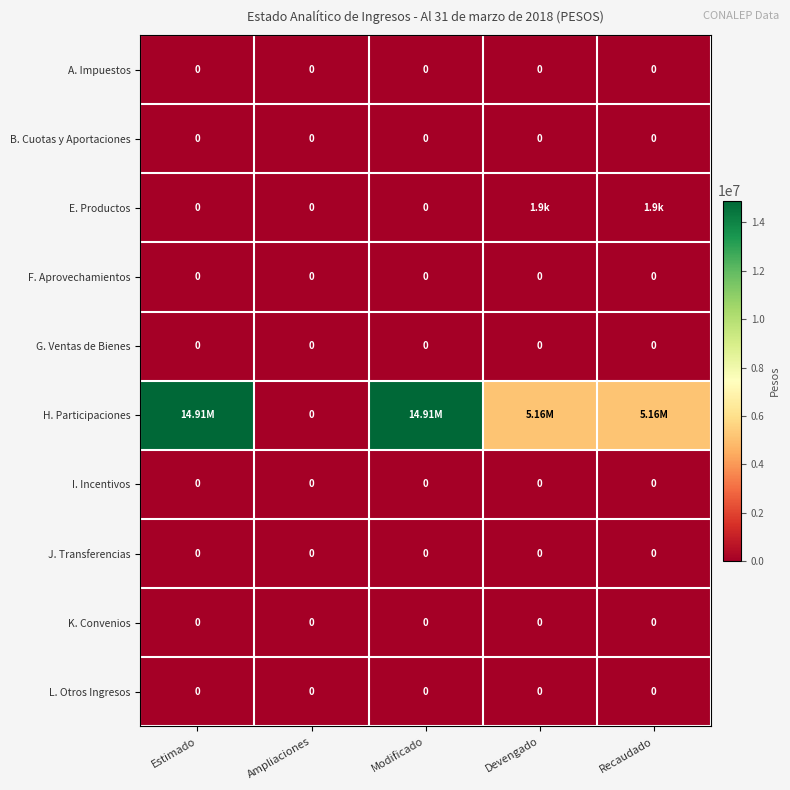

The value of K. Convenios at Modificado is 0. True or false?

True